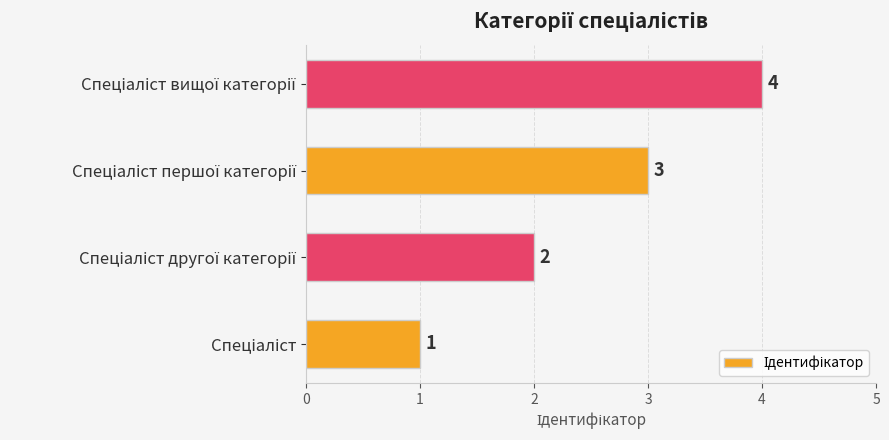

What is the greatest value displayed?

4